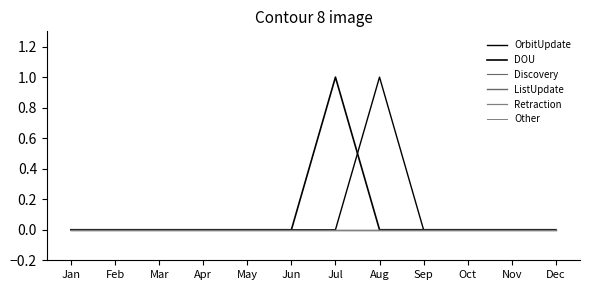

Is this an area chart (filled region under the line)?

No